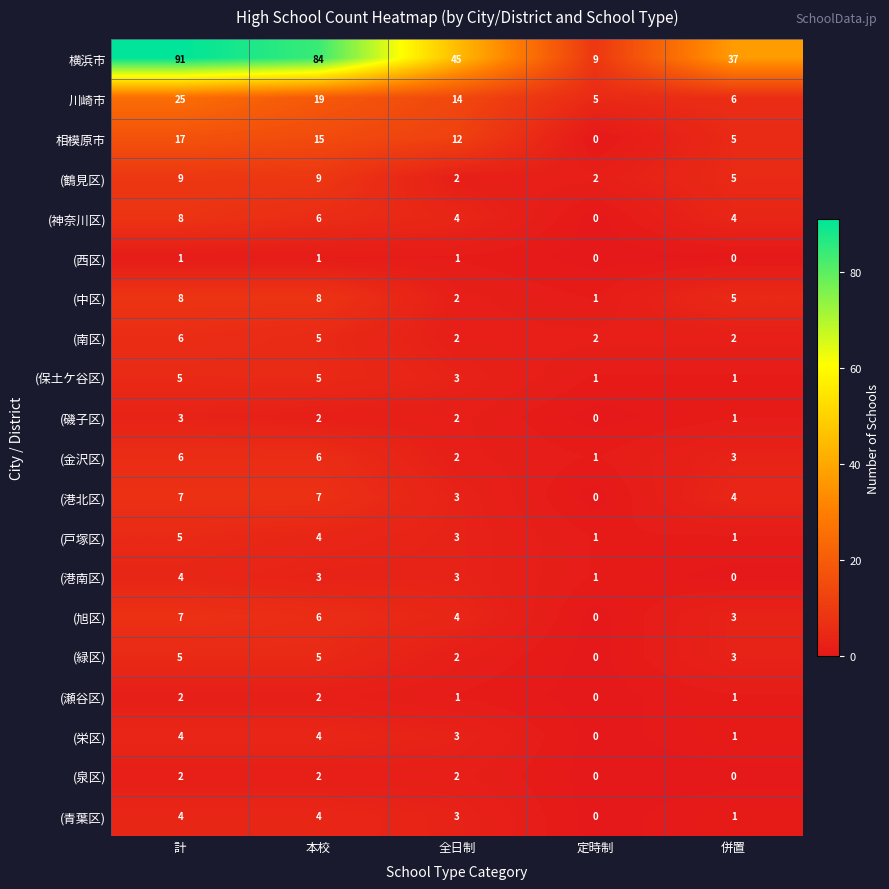

What is the sum of all (戸塚区) values?

14